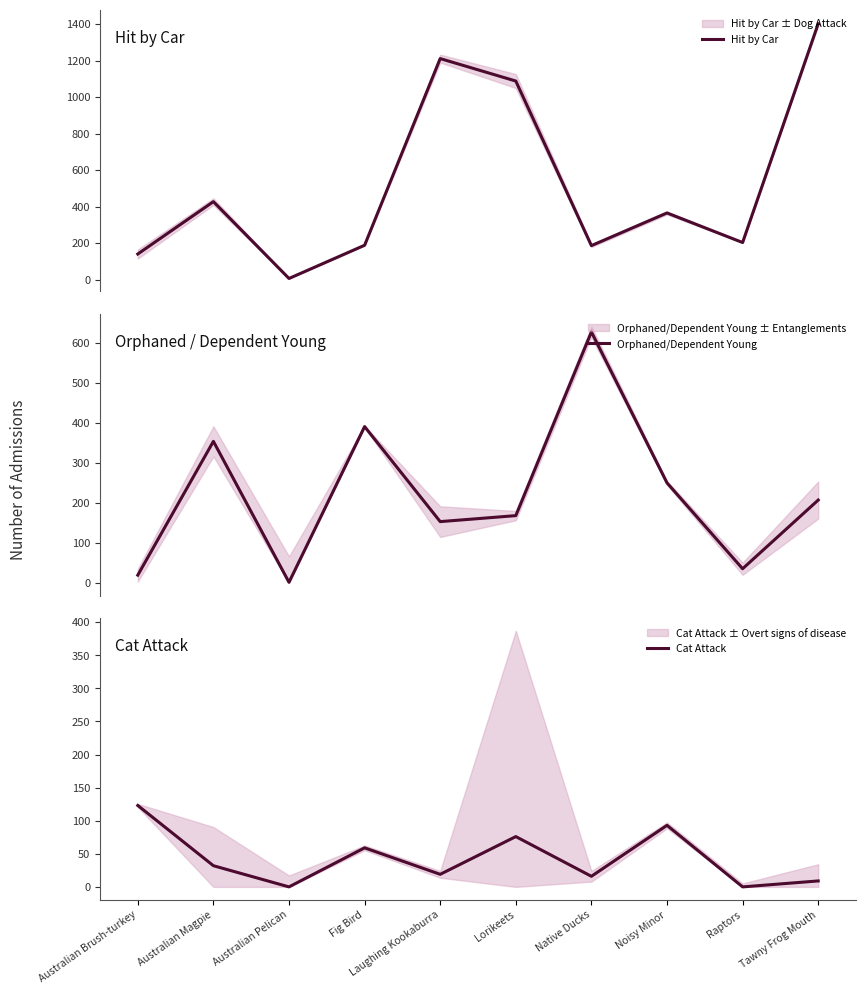

Between which two adjacent categories do Orphaned/Dependent Young and Cat Attack first intersect?

Australian Brush-turkey and Australian Magpie